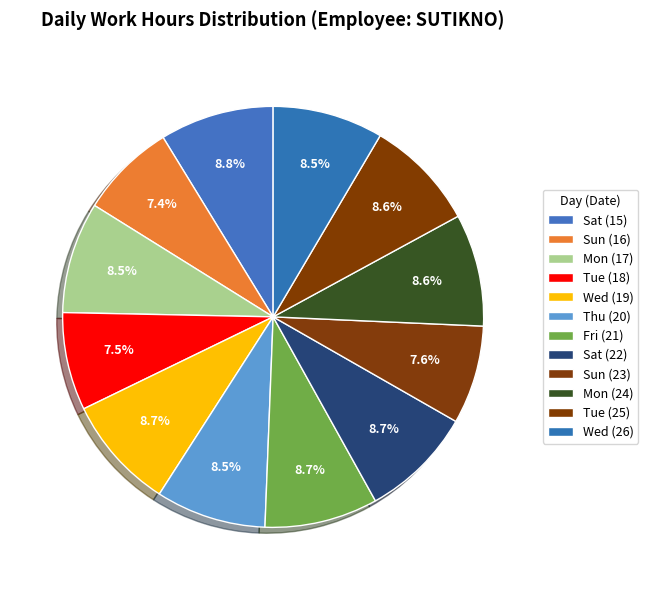

How many slices are in this pie chart?

12